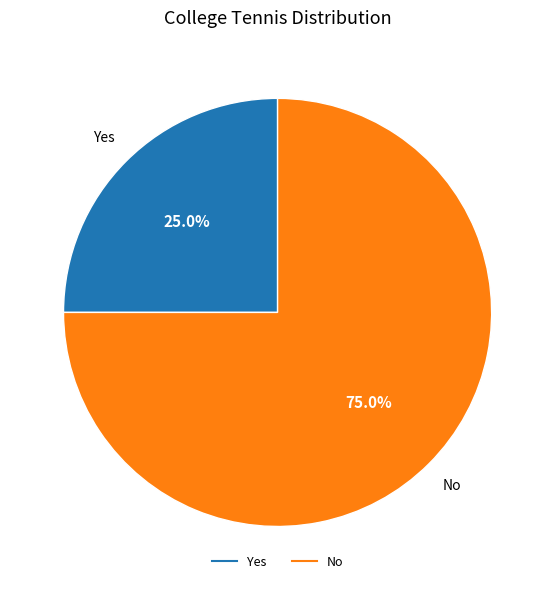

To the nearest percent, what is the difference between the largest and smallest slice percentages?

50%